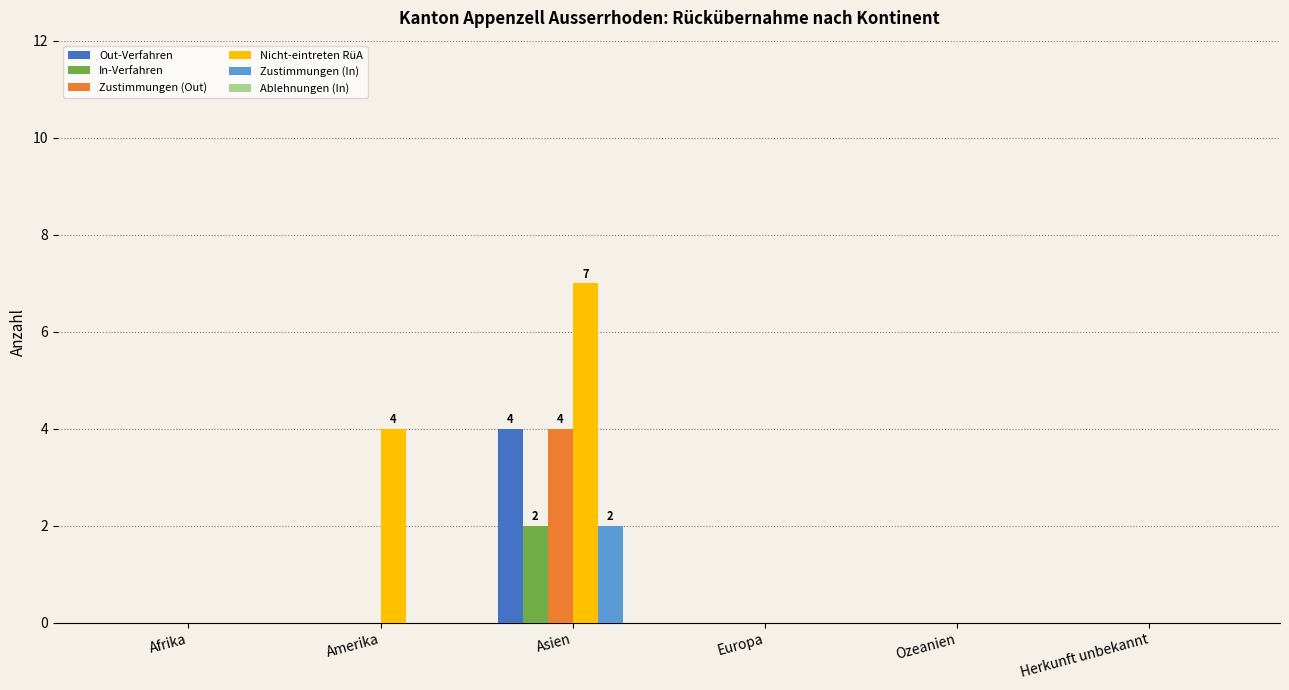

Reading left to right, extract all data points from this chart.

Out-Verfahren: Afrika=0	Amerika=0	Asien=4	Europa=0	Ozeanien=0	Herkunft unbekannt=0
In-Verfahren: Afrika=0	Amerika=0	Asien=2	Europa=0	Ozeanien=0	Herkunft unbekannt=0
Zustimmungen (Out): Afrika=0	Amerika=0	Asien=4	Europa=0	Ozeanien=0	Herkunft unbekannt=0
Nicht-eintreten RüA: Afrika=0	Amerika=4	Asien=7	Europa=0	Ozeanien=0	Herkunft unbekannt=0
Zustimmungen (In): Afrika=0	Amerika=0	Asien=2	Europa=0	Ozeanien=0	Herkunft unbekannt=0